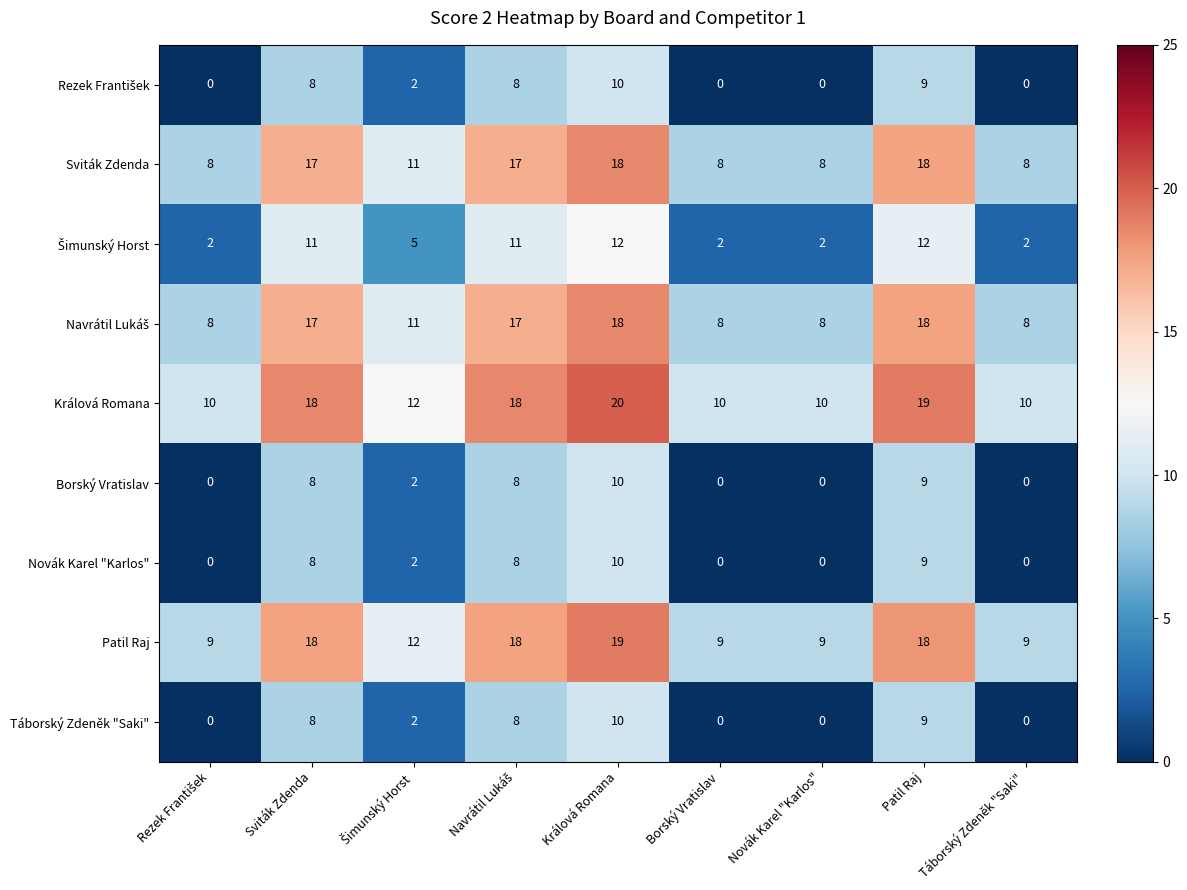

What is the difference between the highest and lowest values at Patil Raj?

10